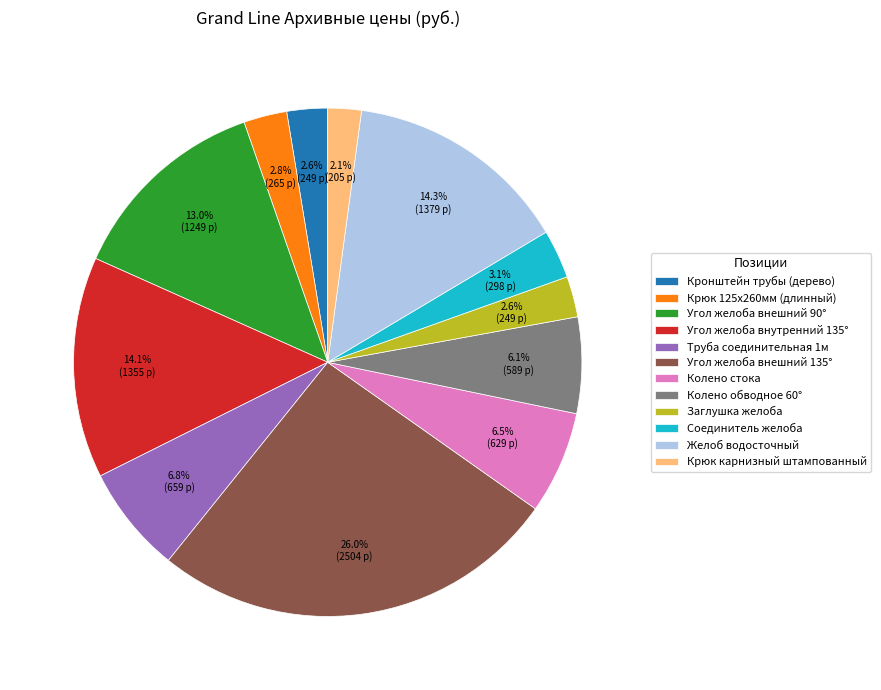

Does Крюк 125х260мм (длинный) account for over 50% of the chart?

No